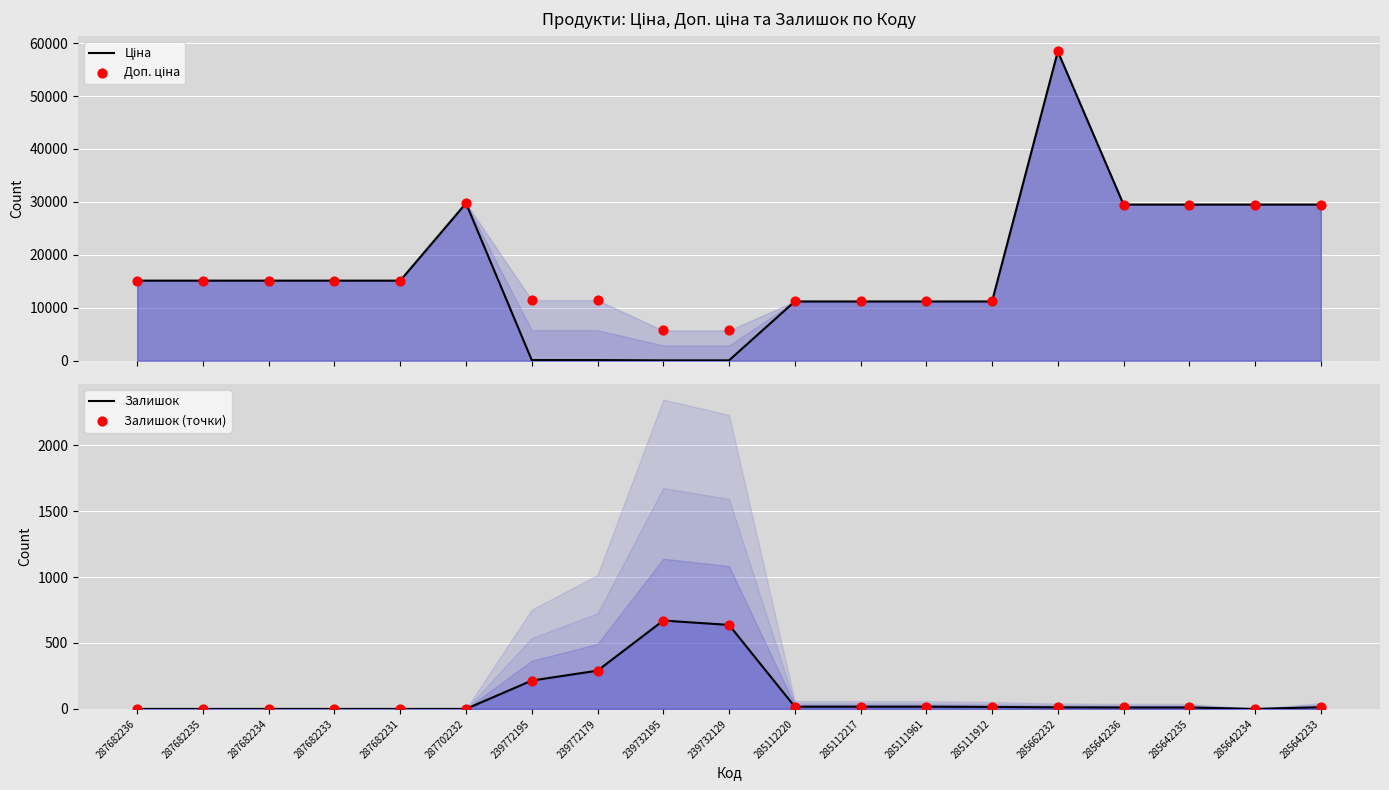

At which category is the sum across all series the highest?

285662232